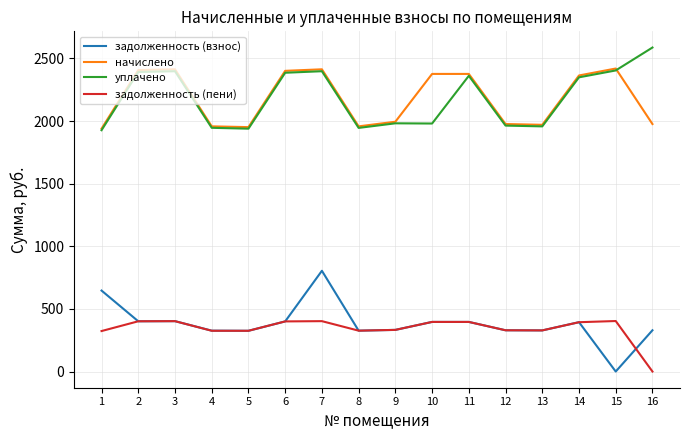

True or false: начислено has a value of 514.3 at 15.

False